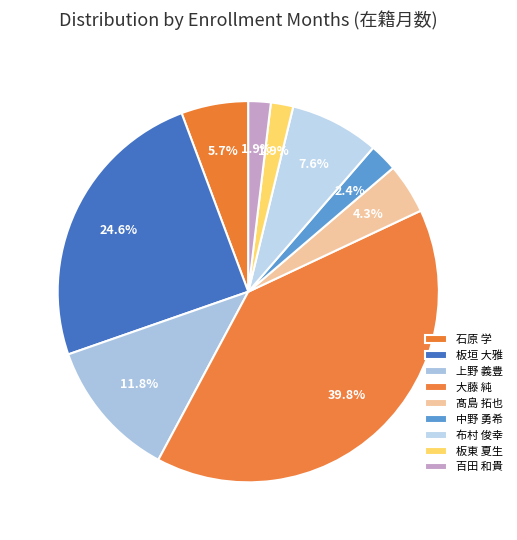

Rank the categories by value from highest to lowest.

大藤 純, 板垣 大雅, 上野 義豊, 布村 俊幸, 石原 学, 髙島 拓也, 中野 勇希, 板東 夏生, 百田 和貴